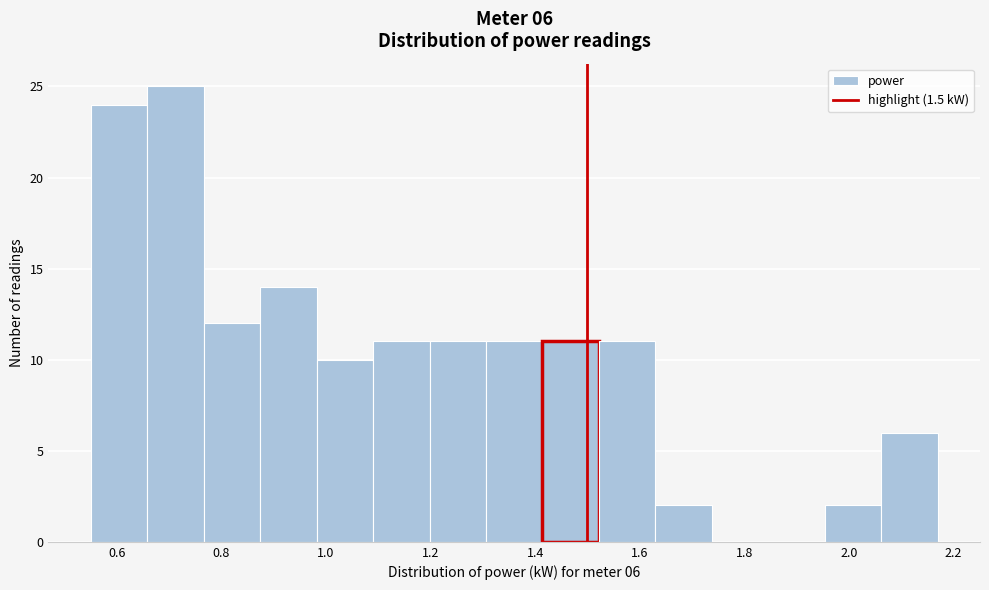

Which range on the x-axis has the tallest bar?

0.658 to 0.766